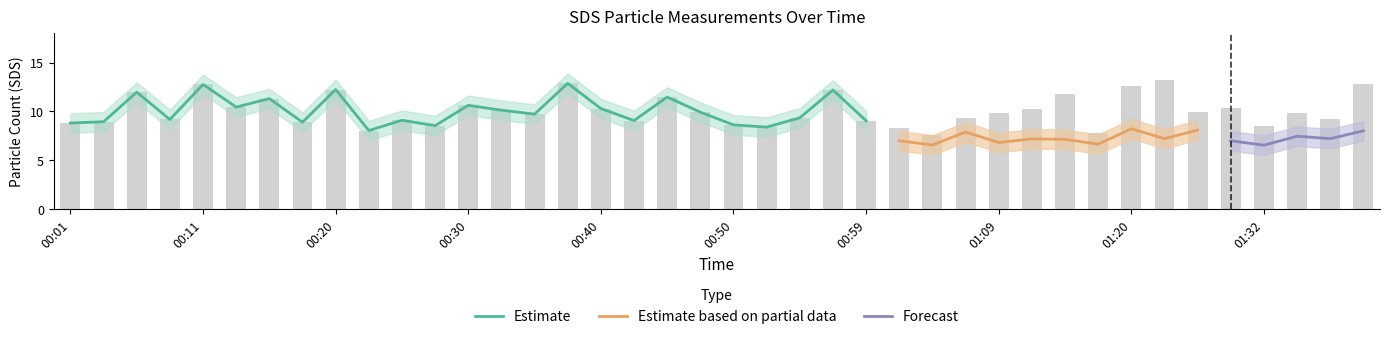

True or false: Estimate has a value of 8.4 at 00:11.

False